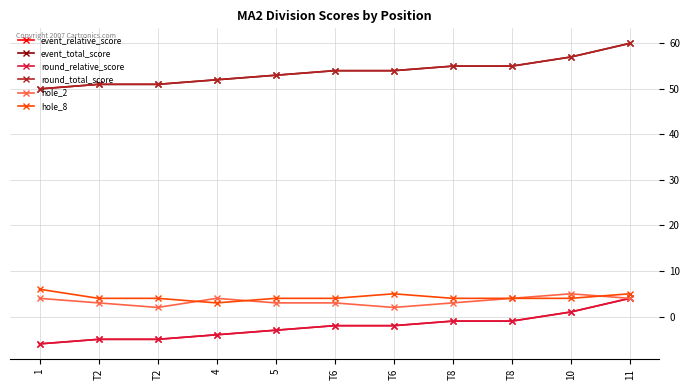

At which label does round_total_score reach its peak?

11